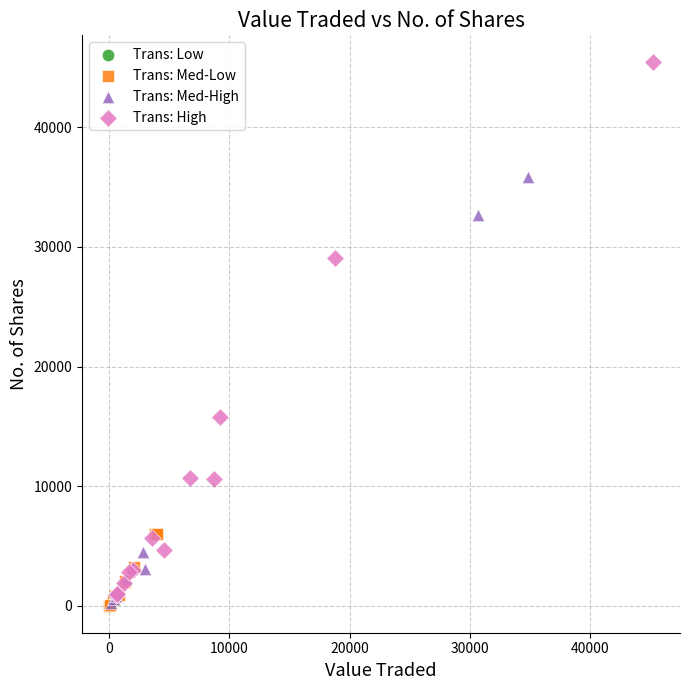

Which series reaches the maximum Y coordinate?

Trans: High